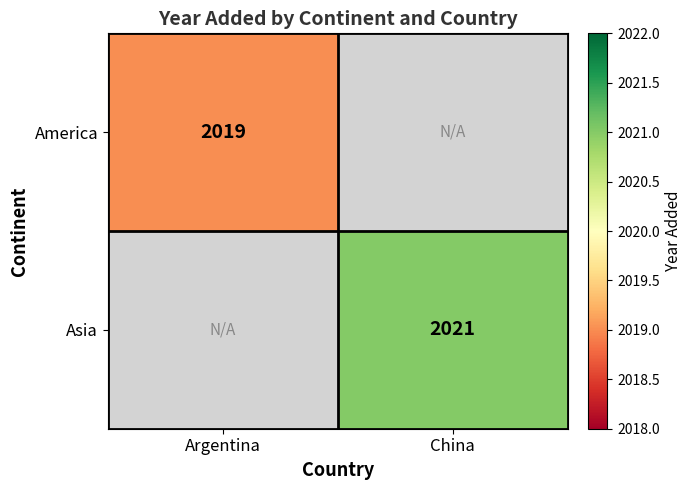

At which category does the chart reach its peak across all series?

China